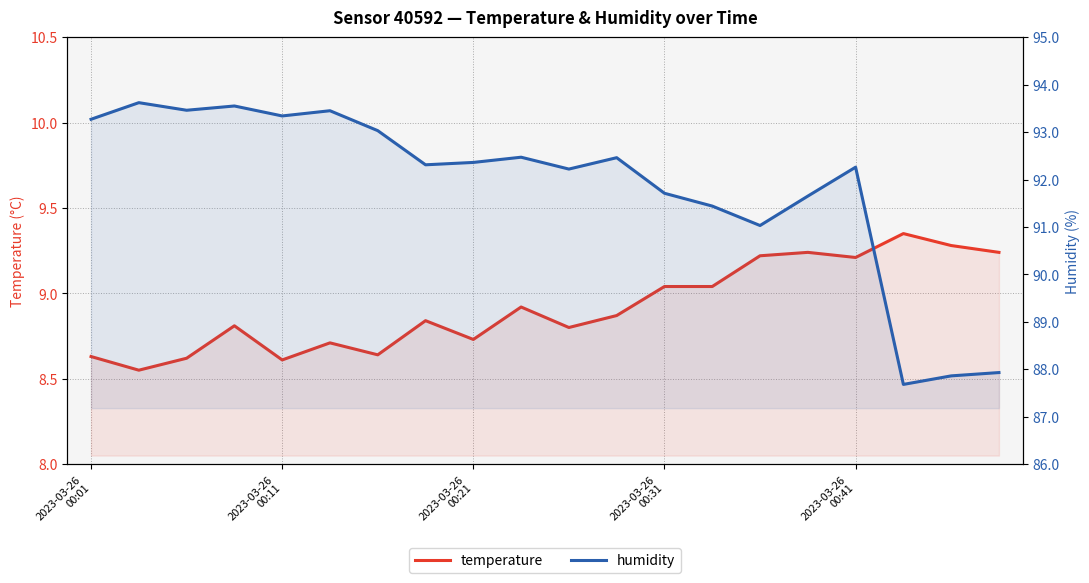

How many lines are shown in the chart?

2